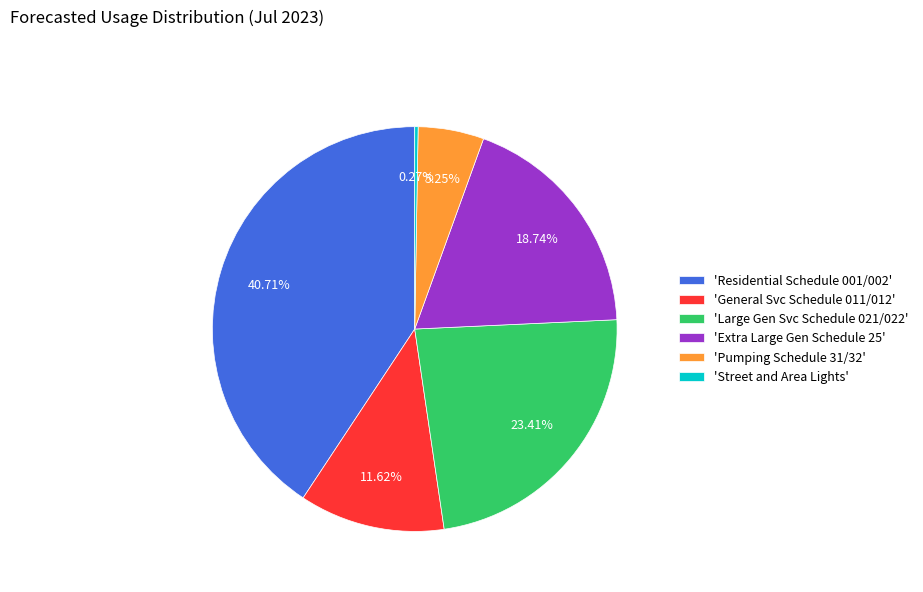

Do 'Residential Schedule 001/002' and 'Large Gen Svc Schedule 021/022' together represent more than half of the pie?

Yes